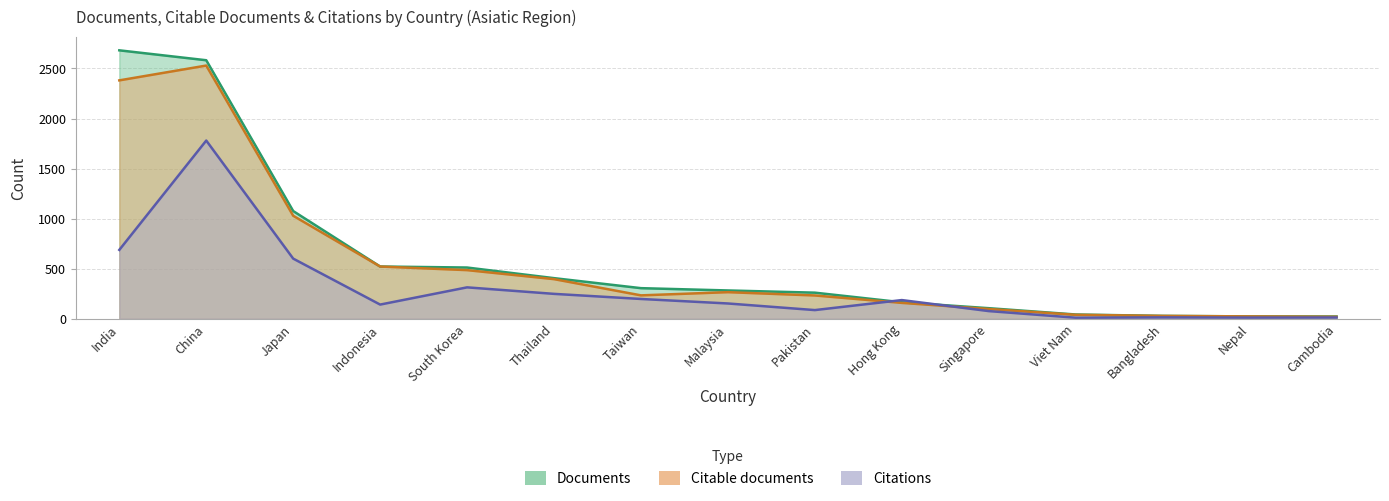

Reading left to right, list all the values displayed in this chart.

Documents: India=2681	China=2582	Japan=1076	Indonesia=522	South Korea=512	Thailand=406	Taiwan=306	Malaysia=283	Pakistan=261	Hong Kong=165	Singapore=106	Viet Nam=43	Bangladesh=29	Nepal=24	Cambodia=23
Citable documents: India=2381	China=2529	Japan=1029	Indonesia=522	South Korea=486	Thailand=396	Taiwan=234	Malaysia=266	Pakistan=233	Hong Kong=159	Singapore=98	Viet Nam=40	Bangladesh=29	Nepal=24	Cambodia=20
Citations: India=688	China=1780	Japan=601	Indonesia=142	South Korea=314	Thailand=249	Taiwan=198	Malaysia=153	Pakistan=87	Hong Kong=187	Singapore=77	Viet Nam=11	Bangladesh=14	Nepal=12	Cambodia=13